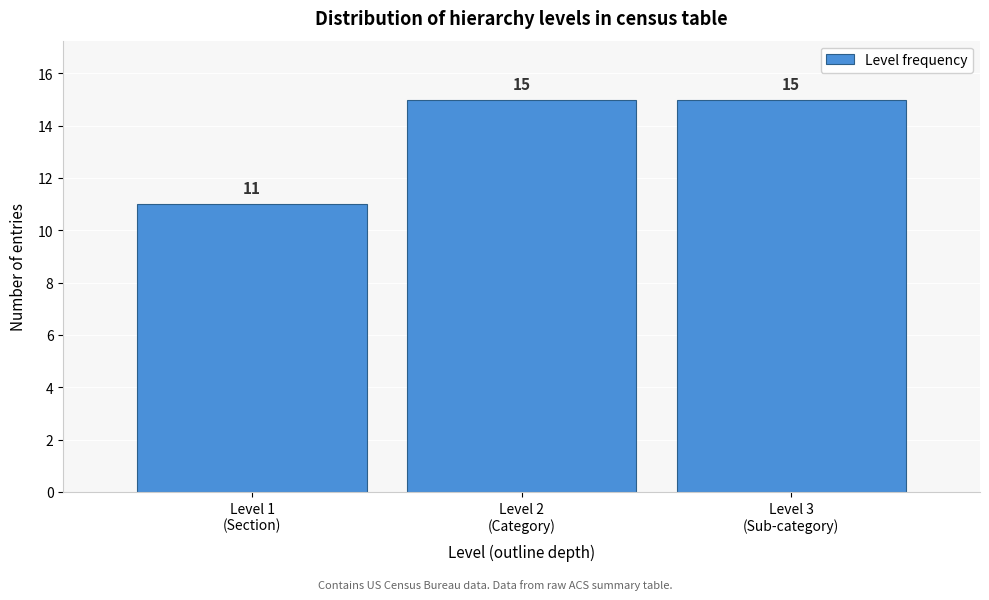

Reading left to right, transcribe all the data shown in this chart.

11	15	15